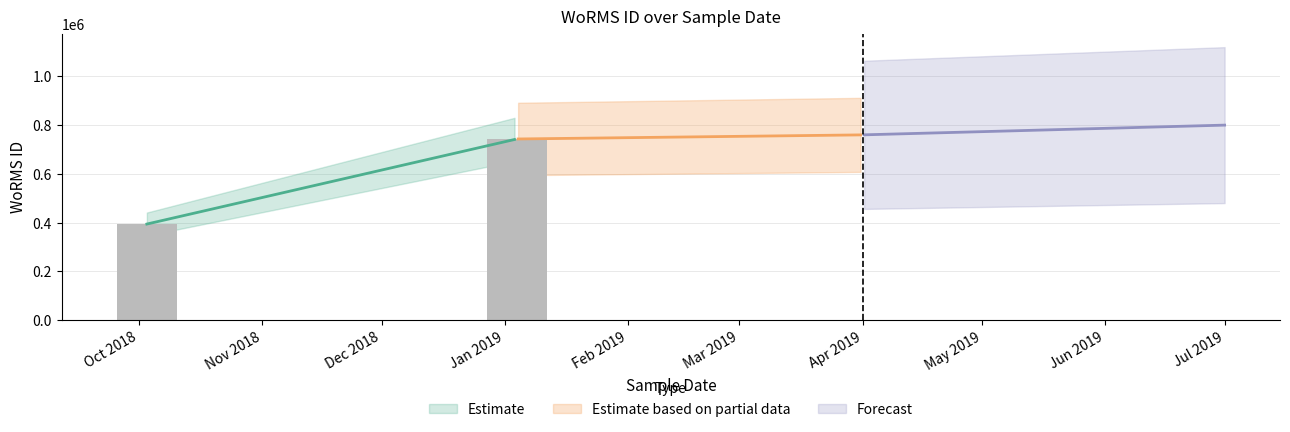

True or false: the data shows 743068 at 04-01-2019.

True